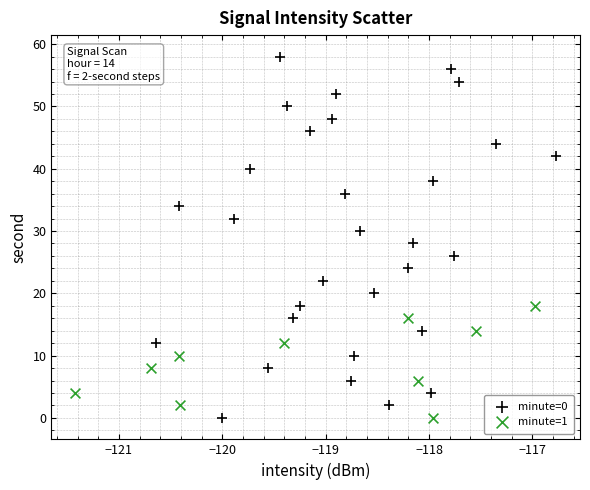

Which series reaches the maximum Y coordinate?

minute=0